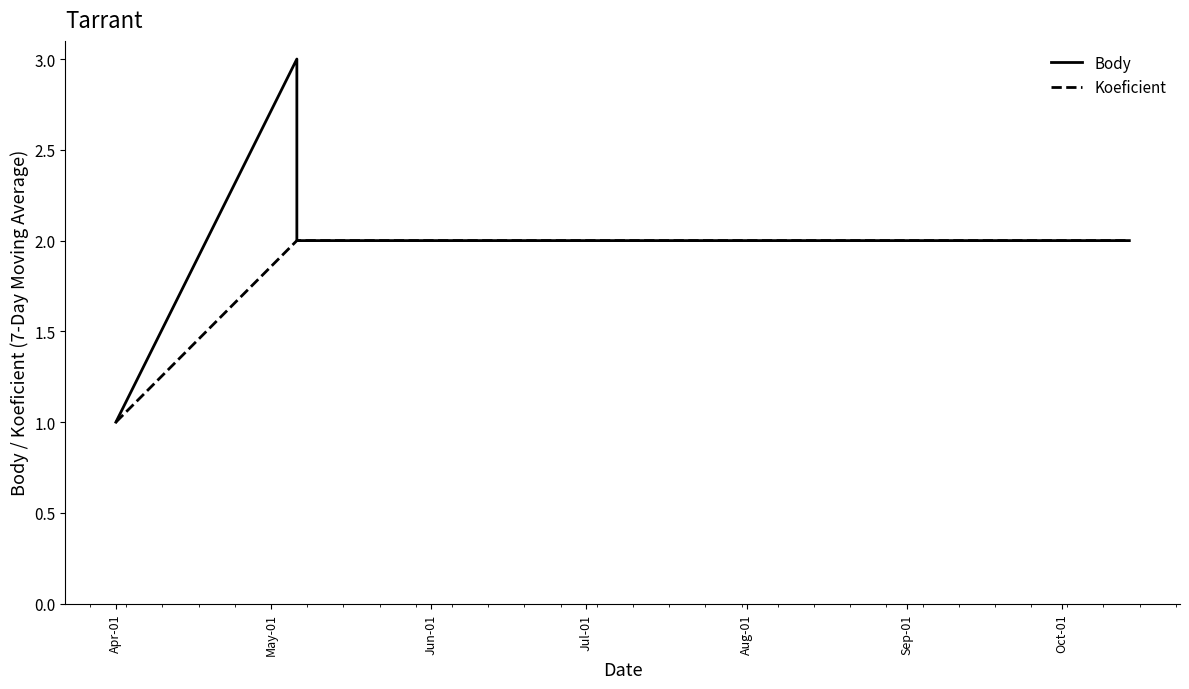

What is the value of the Body point at the 4th from the left?

2